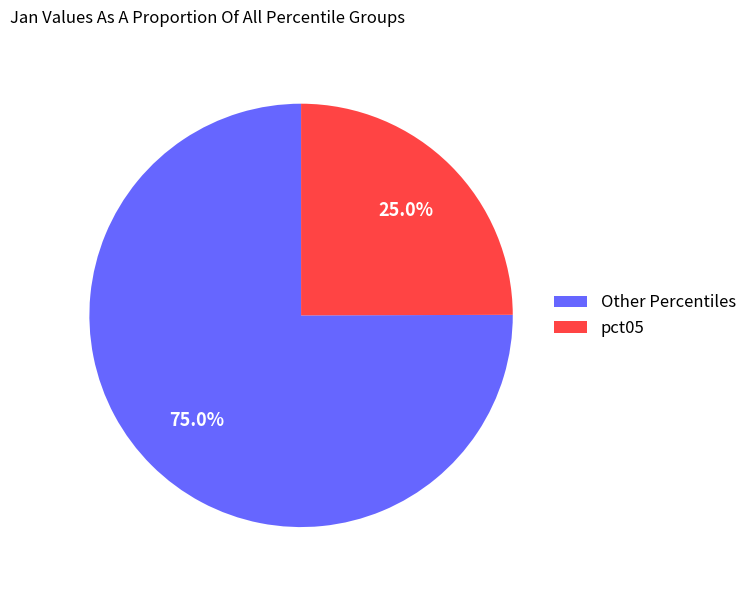

Rank the categories by value from lowest to highest.

pct05, Other Percentiles